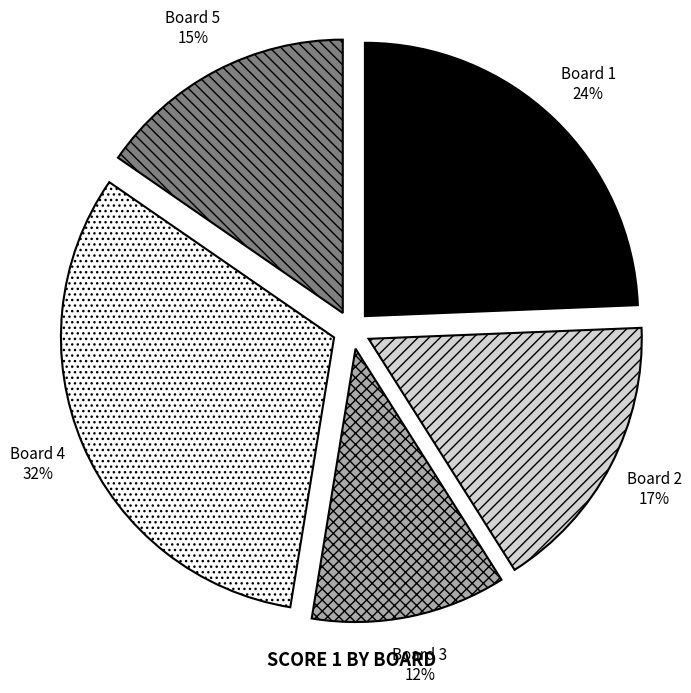

To the nearest percent, what percentage of the pie is Board 1?

24%